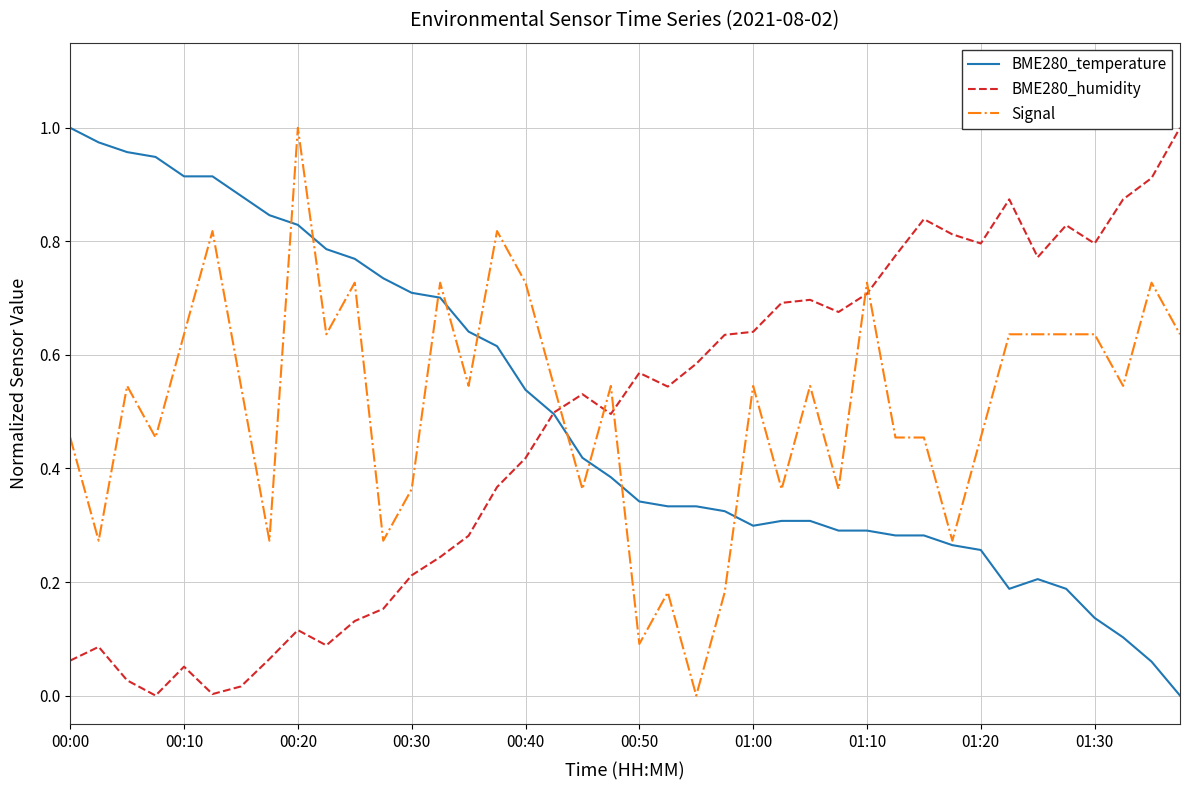

In BME280_humidity, how many points are higher than both neighbors (excluding endpoints)?

9